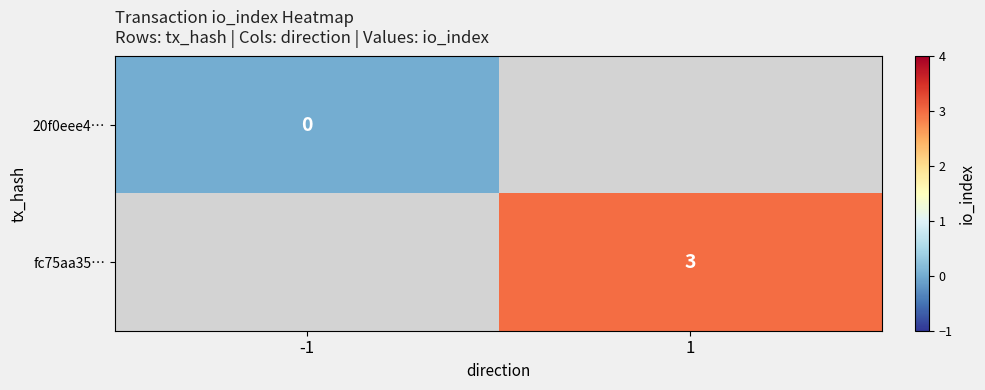

Is the value of fc75aa35… at 1 greater than the value of 20f0eee4… at -1?

Yes